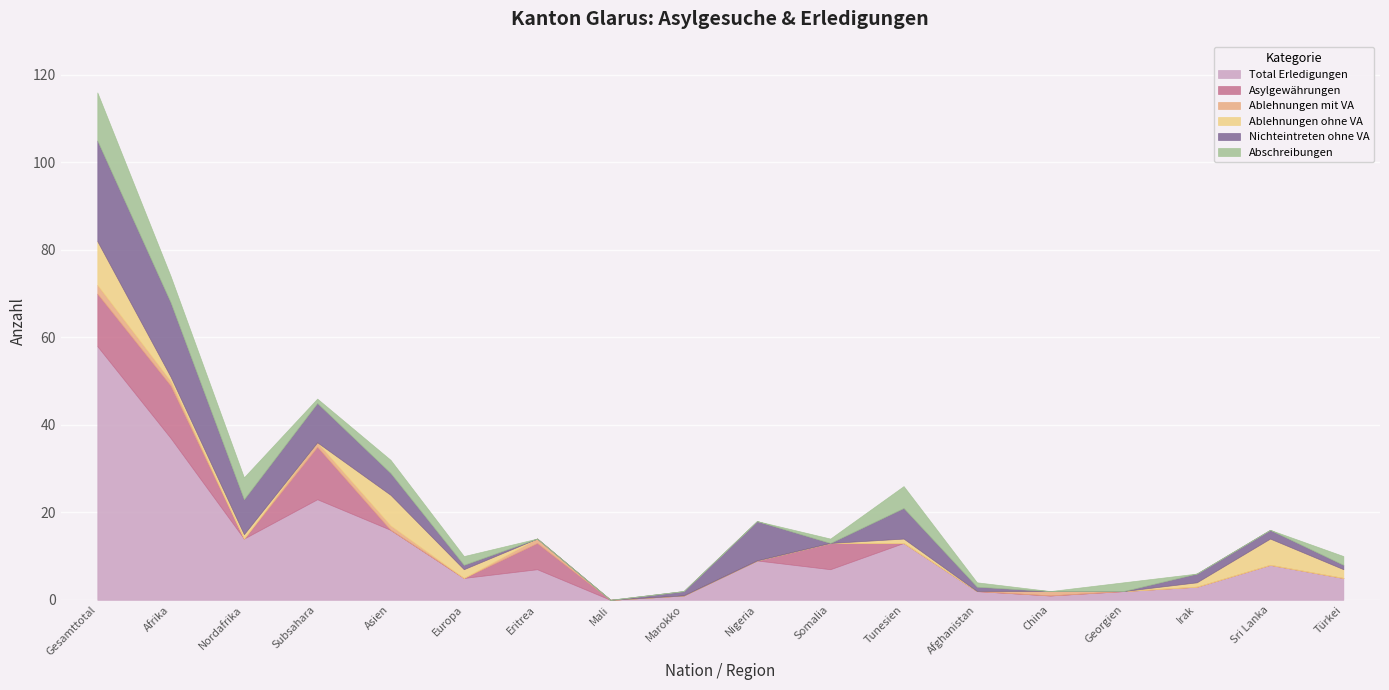

Which category has the lowest value in the Nichteintreten ohne VA series?

Eritrea